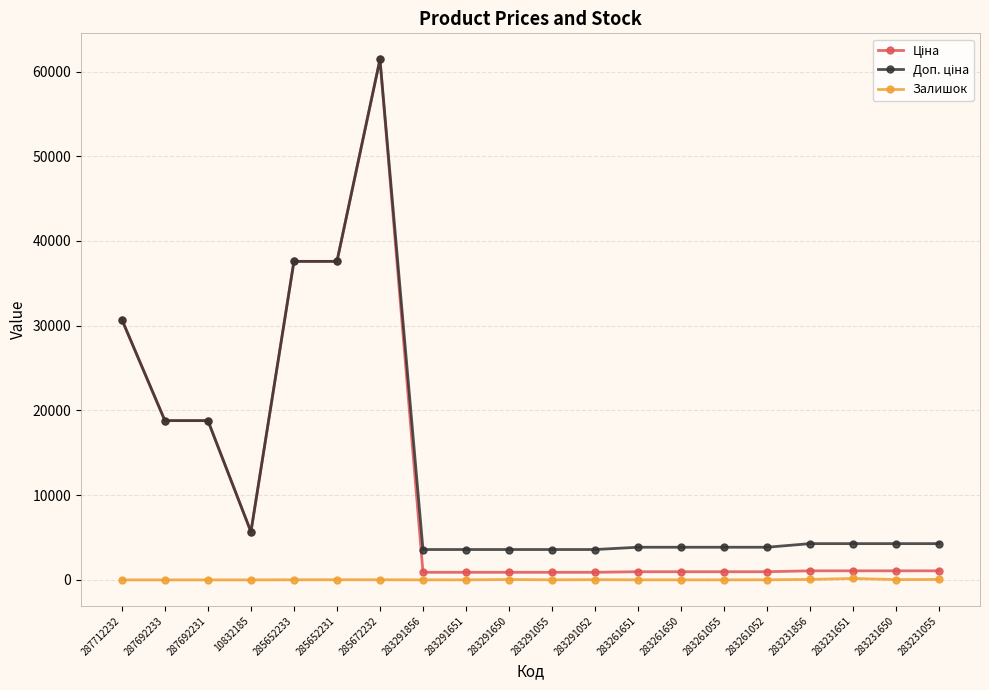

At how many categories does at least one series exceed 11766?

6